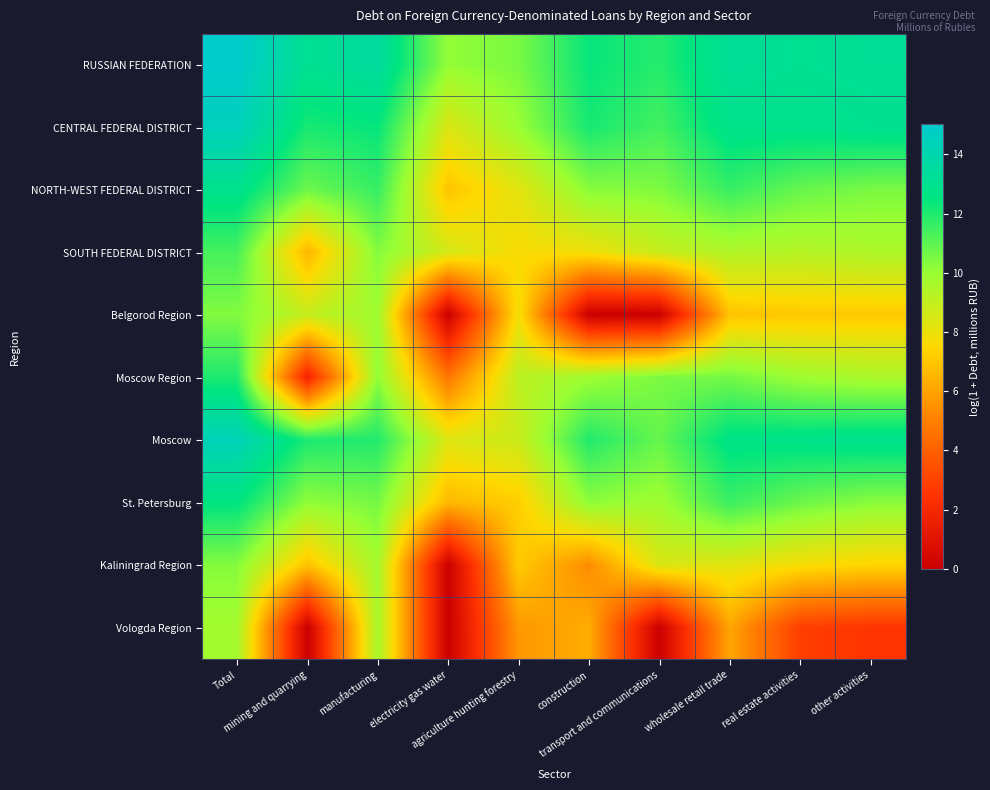

How many categories are shown in the chart?

10